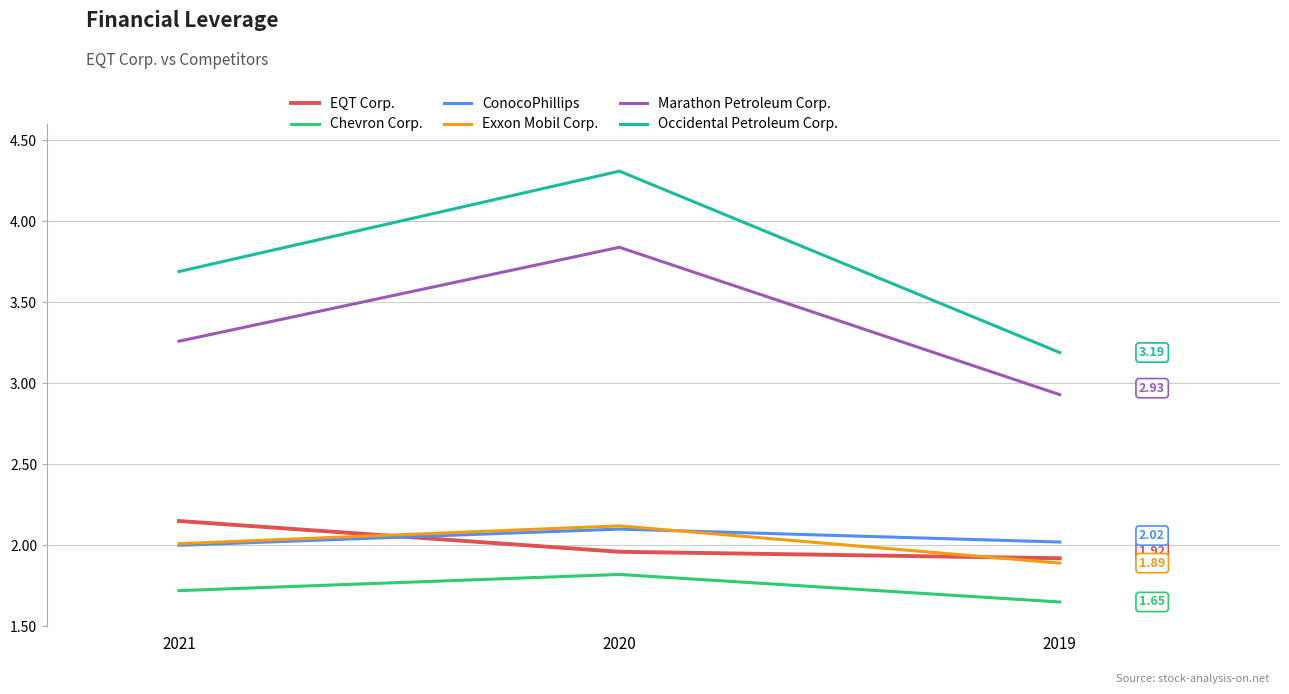

List the labels in order of Marathon Petroleum Corp. value, largest first.

2020, 2021, 2019